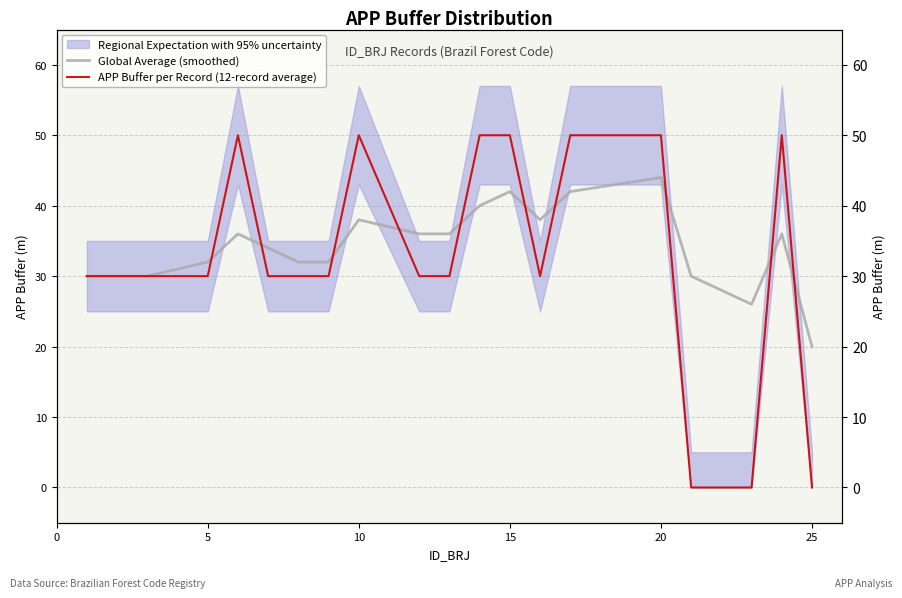

List the series in order of their overall mean, lowest first.

APP Buffer per Record (12-record average), Global Average (smoothed)